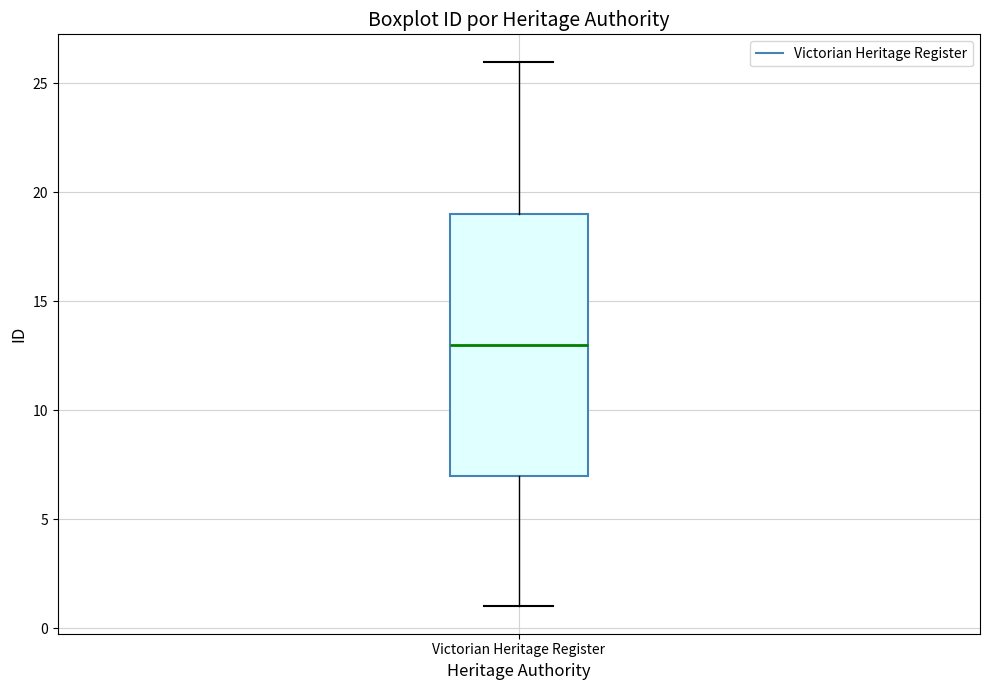

Transcribe this box plot: give where the median line is, the range the box spans, and where the two whiskers end, as read against the y-axis. The values are not printed on the chart, so give them approximately, as read against the axis.

median 13, box 7 to 19, whiskers 1 to 26